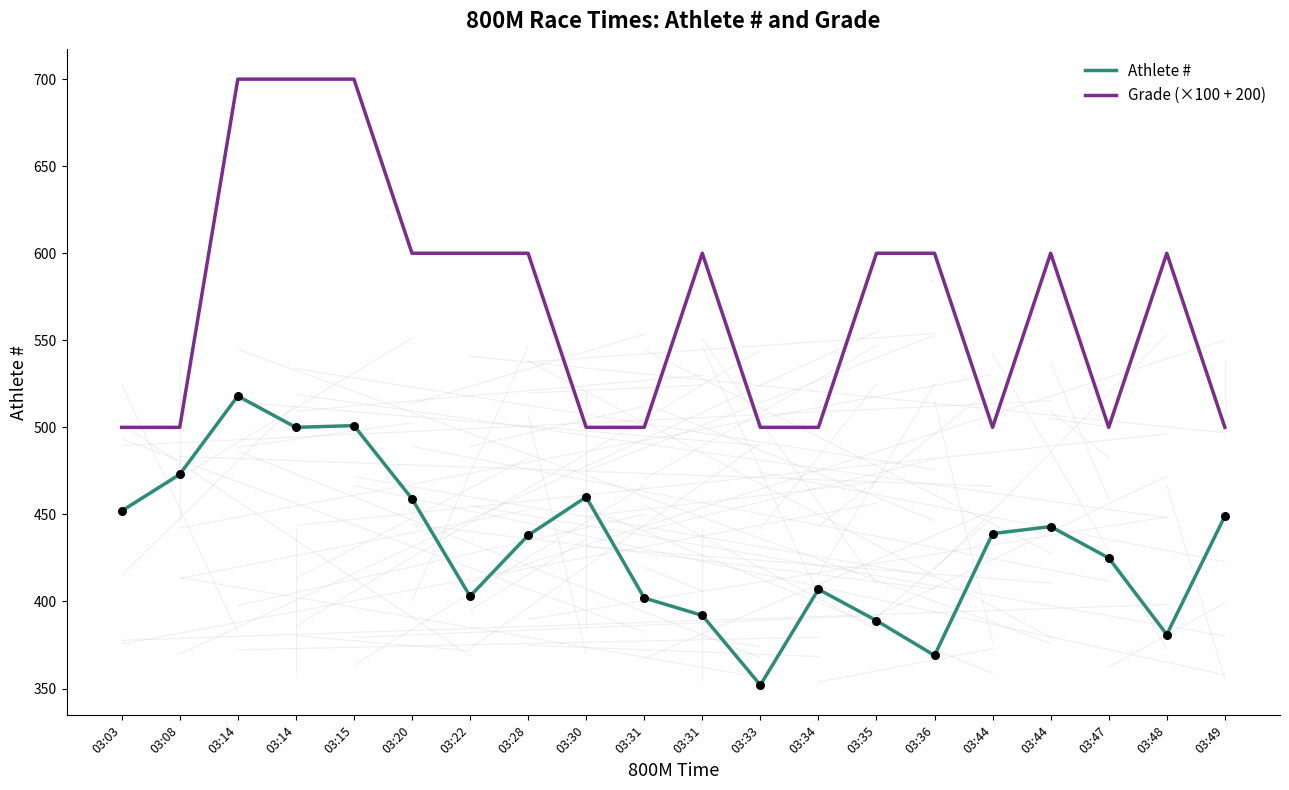

What are all the series names shown in the legend?

Athlete #, Grade (×100 + 200)